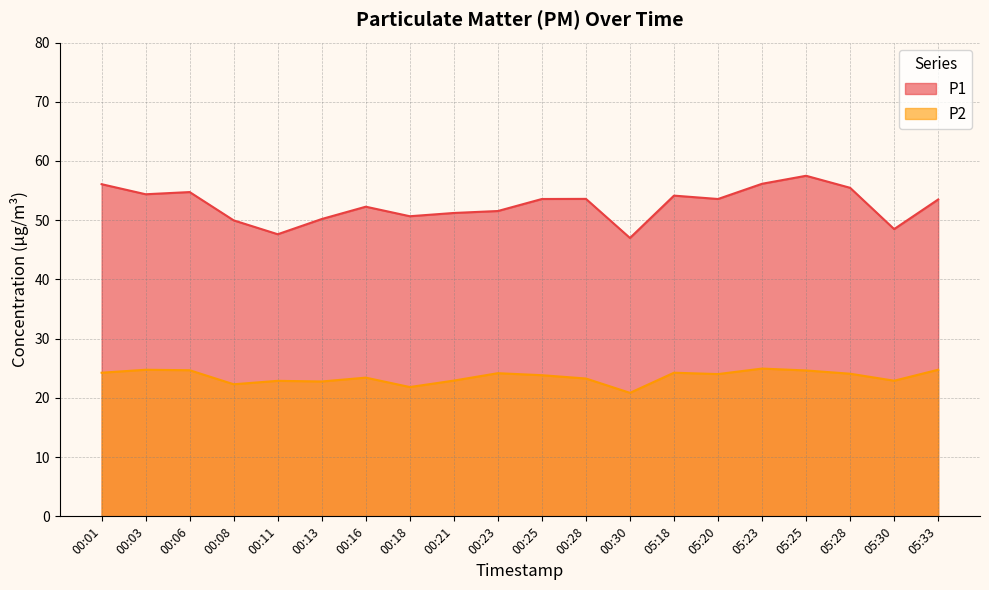

Between 00:25 and 05:18, which is larger?

05:18